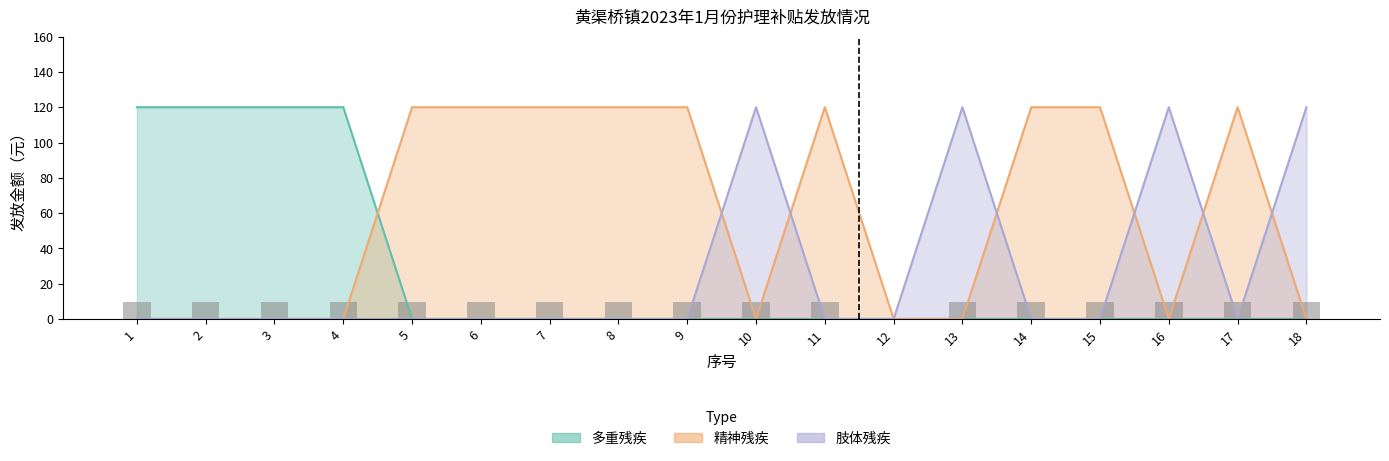

What is the maximum value for 精神残疾?

120